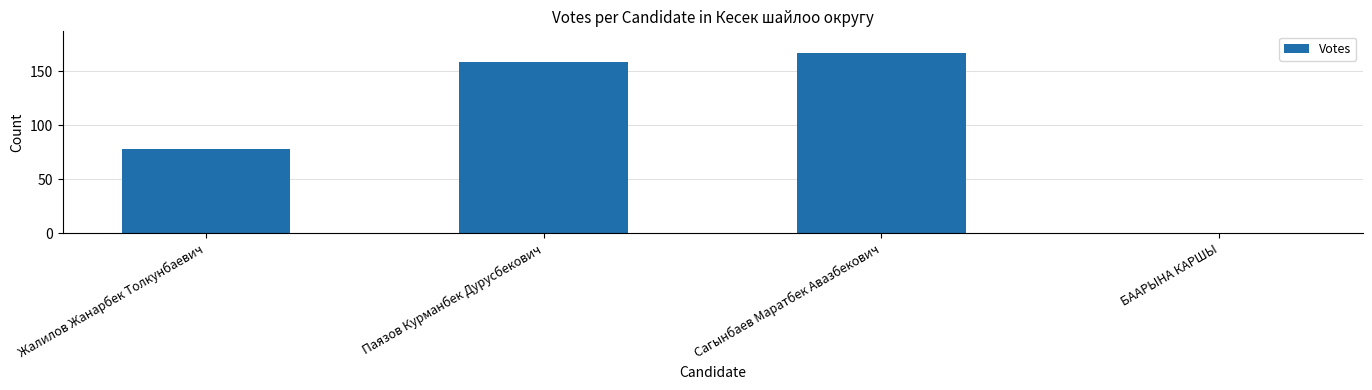

Is it true that the value at Жалилов Жанарбек Толкунбаевич is 52?

False